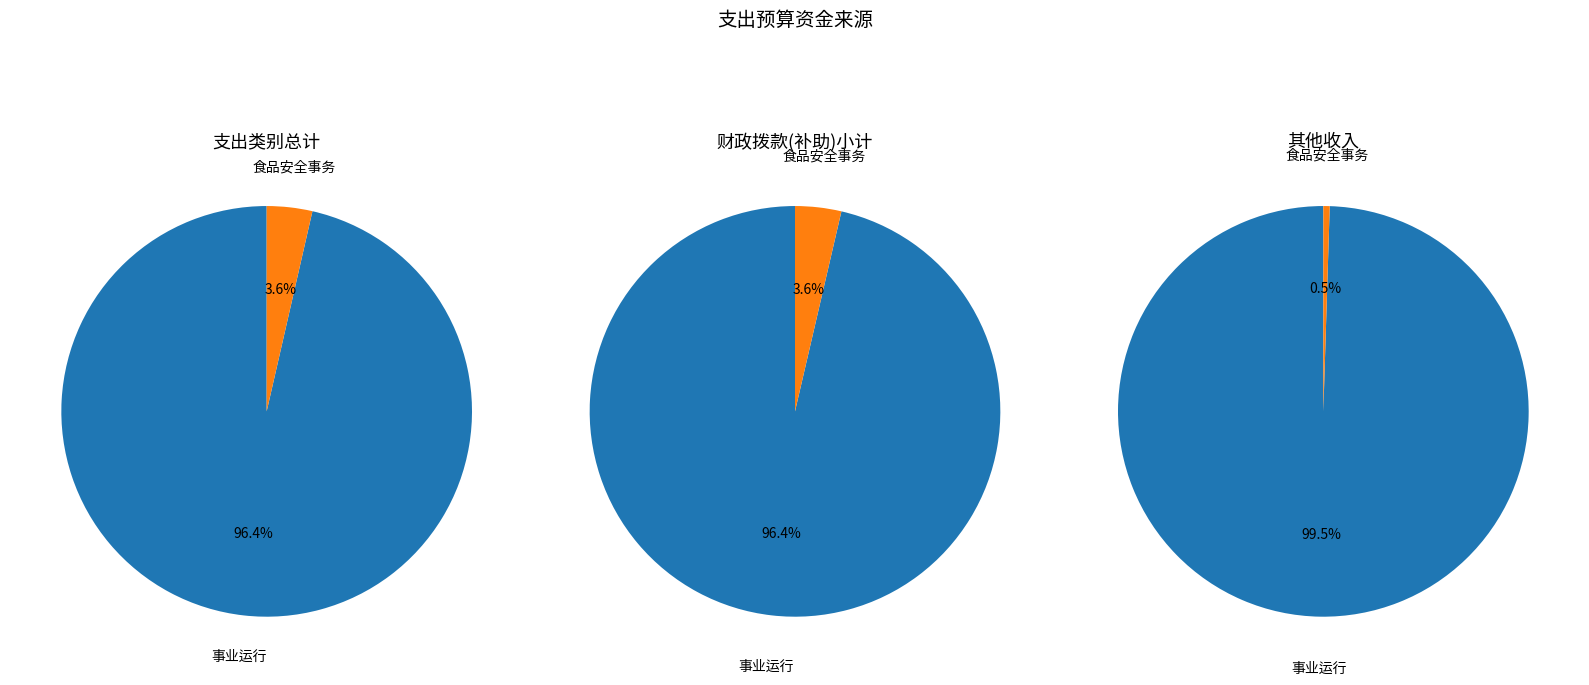

To the nearest percent, what is the difference between the largest and smallest slice percentages?

93%